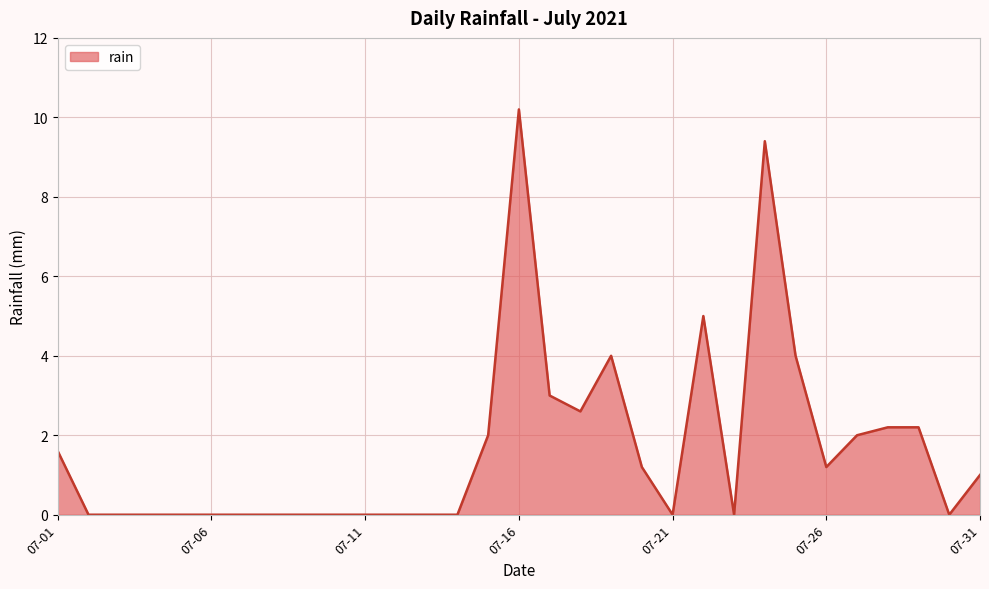

How many lines are shown in the chart?

1